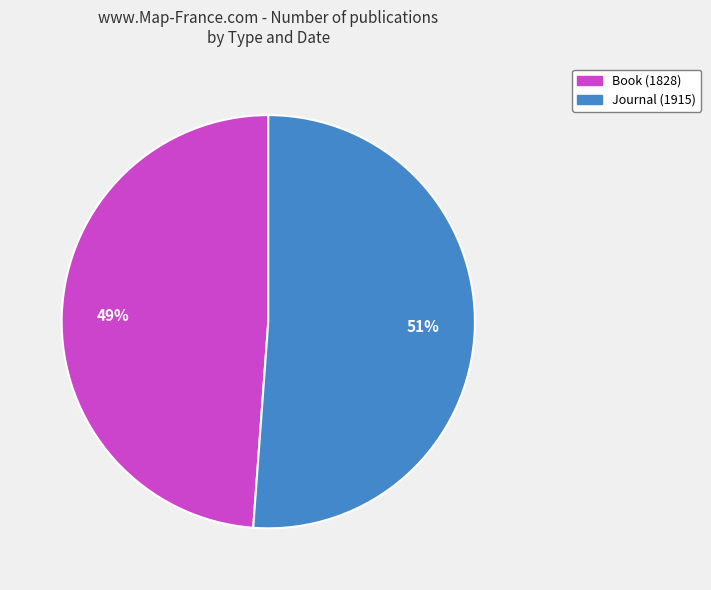

To the nearest percent, what is the combined percentage of Book (1828) and Journal (1915)?

100%